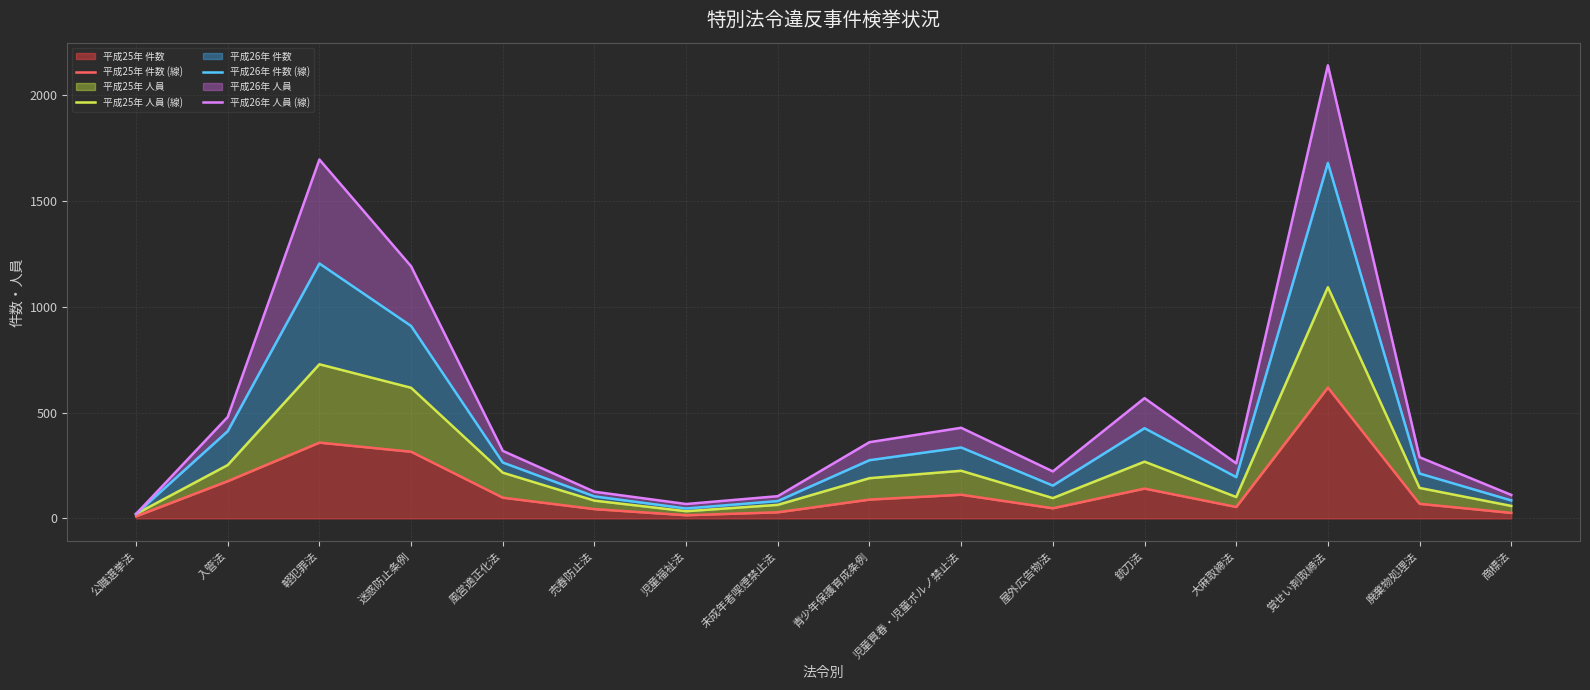

Reading left to right, list all the values displayed in this chart.

平成25年 件数 (線): 10	176	358	315	98	44	15	29	89	112	48	141	54	618	69	26
平成25年 人員 (線): 21	252	728	617	216	84	34	64	190	225	96	268	101	1092	144	59
平成26年 件数 (線): 21	412	1204	909	264	104	47	82	275	335	155	426	195	1679	212	85
平成26年 人員 (線): 21	479	1695	1191	319	126	68	105	360	428	222	568	260	2140	289	111